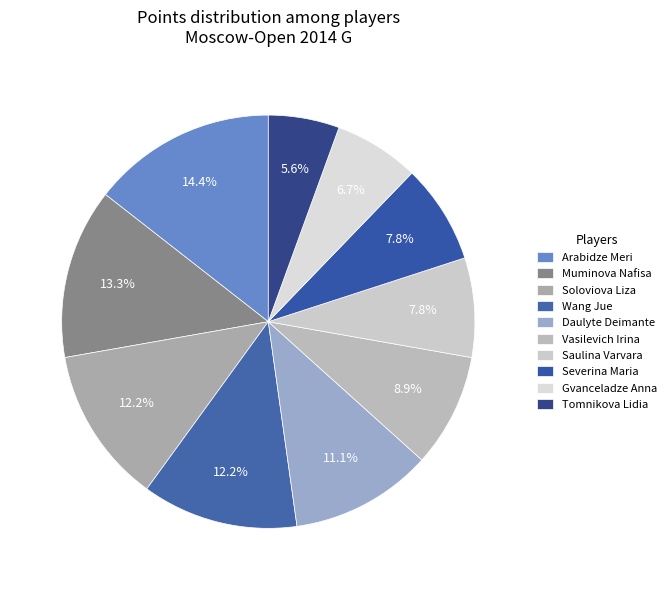

Approximately how many times larger is the value at Gvanceladze Anna compared to Tomnikova Lidia?

1.2